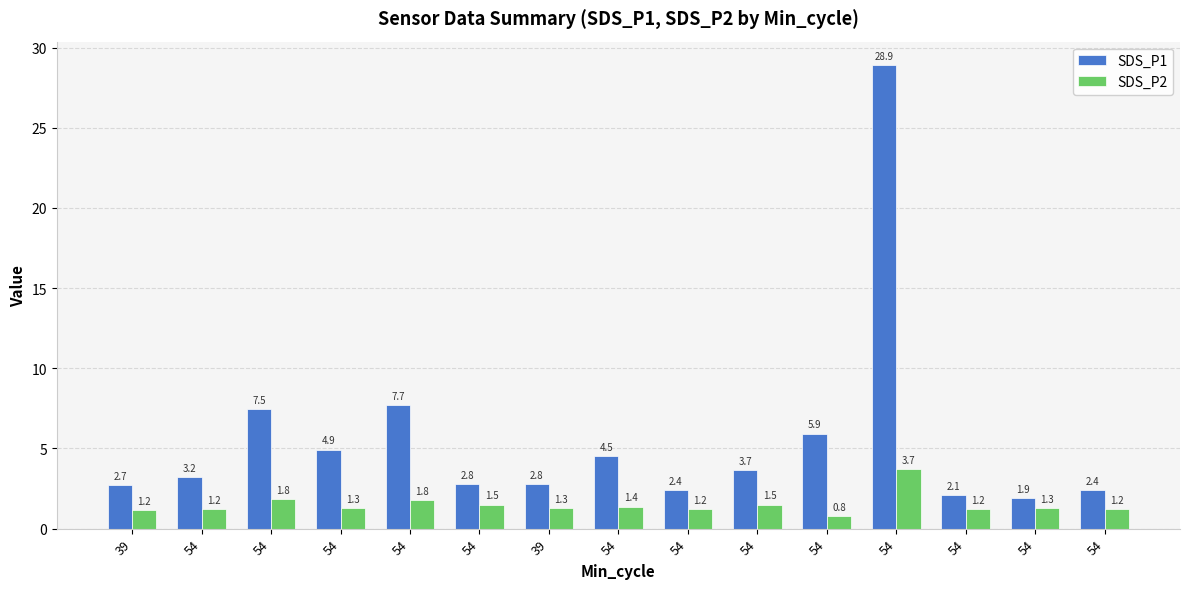

What is the difference between the maximum and second lowest values in the SDS_P1 series?

26.8